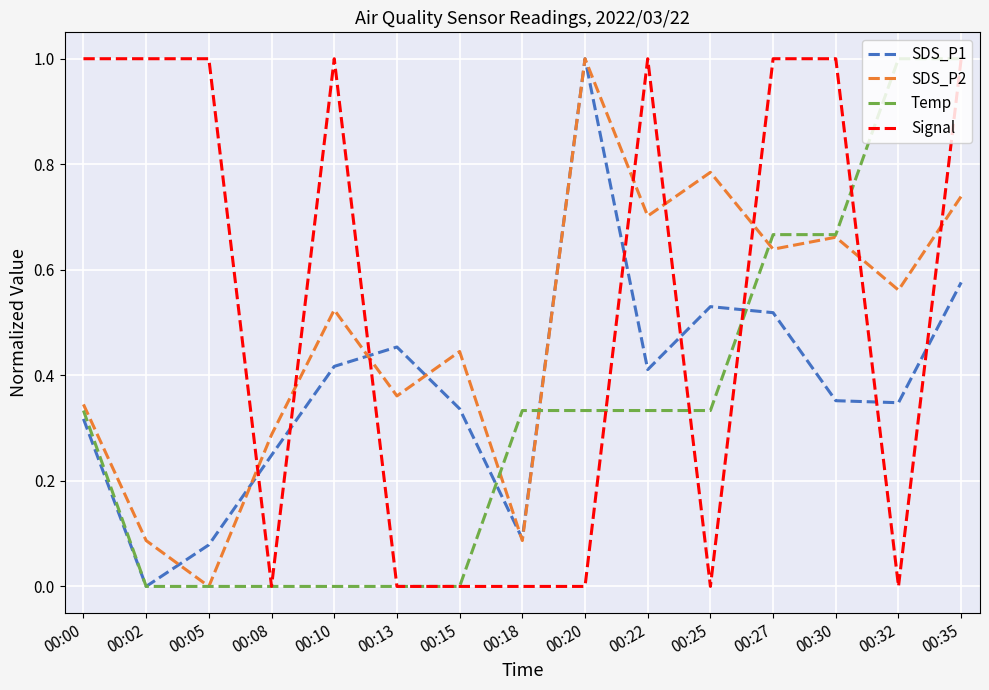

Where is the first local minimum for SDS_P2?

00:05